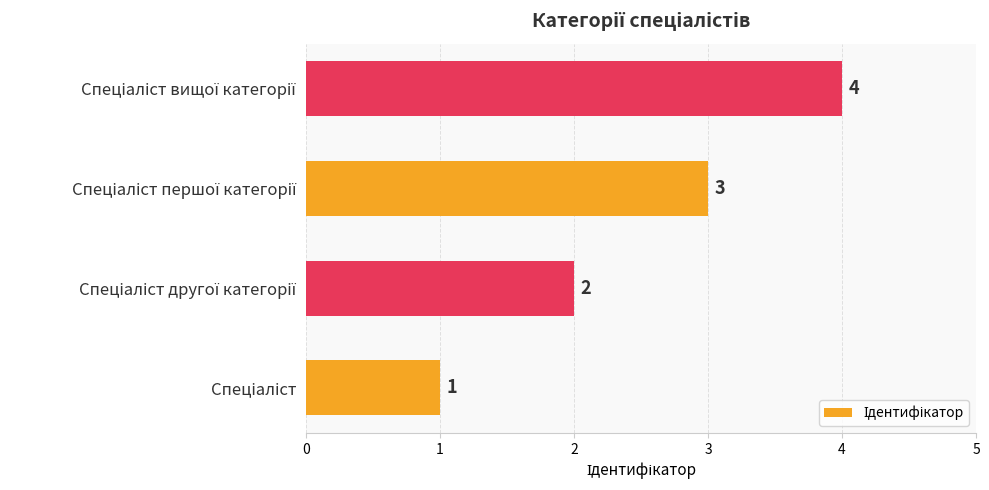

What is the greatest value displayed?

4